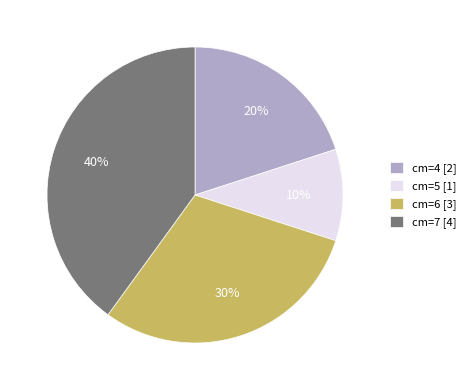

Count the number of slices in the pie.

4